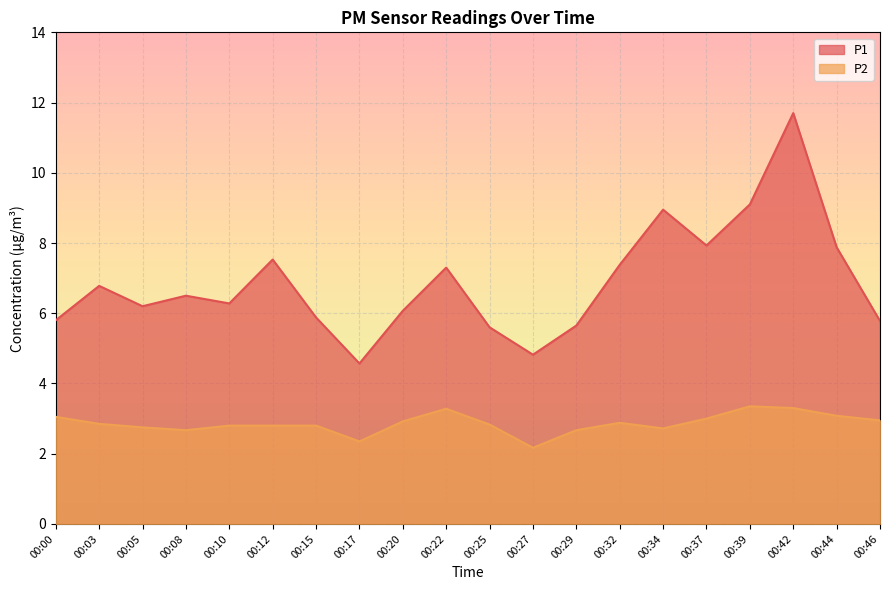

Which category has the lowest value across all series?

00:27